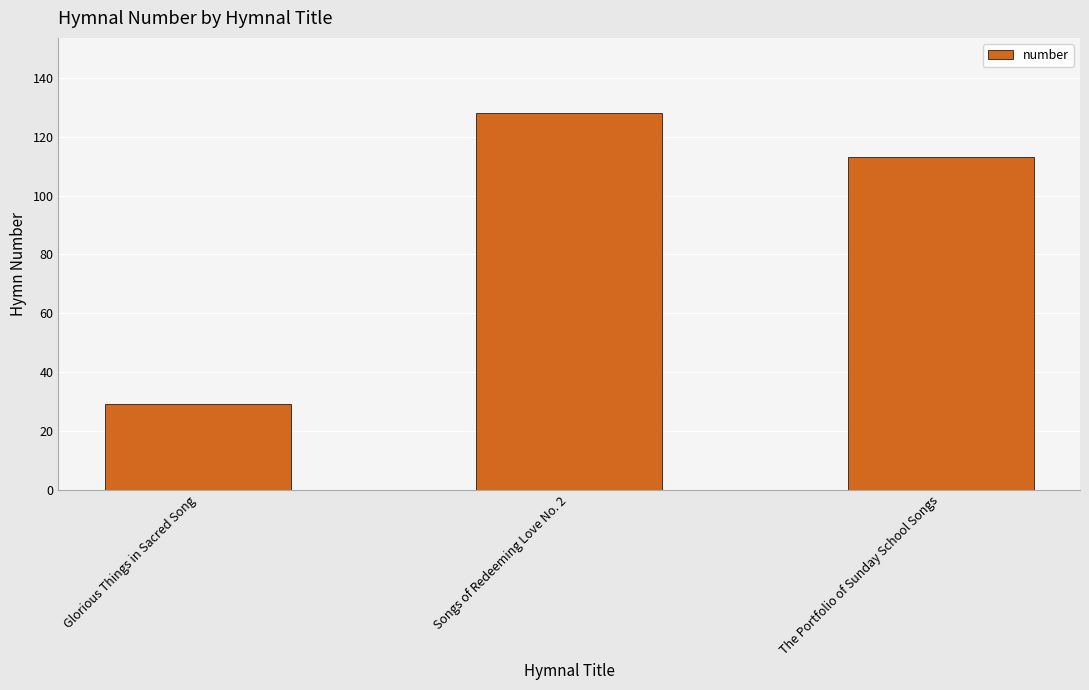

List the labels in order of value, smallest first.

Glorious Things in Sacred Song, The Portfolio of Sunday School Songs, Songs of Redeeming Love No. 2